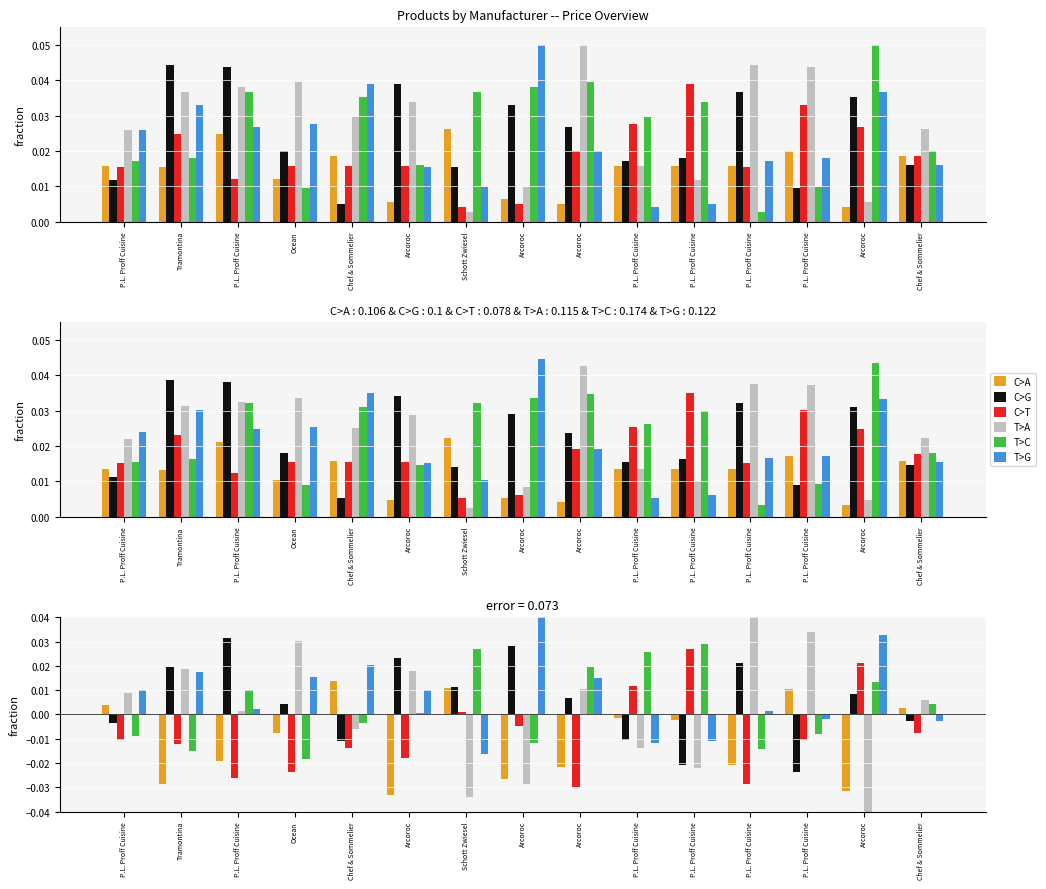

Where does the T>C series first go above 0?

P.L. Proff Cuisine